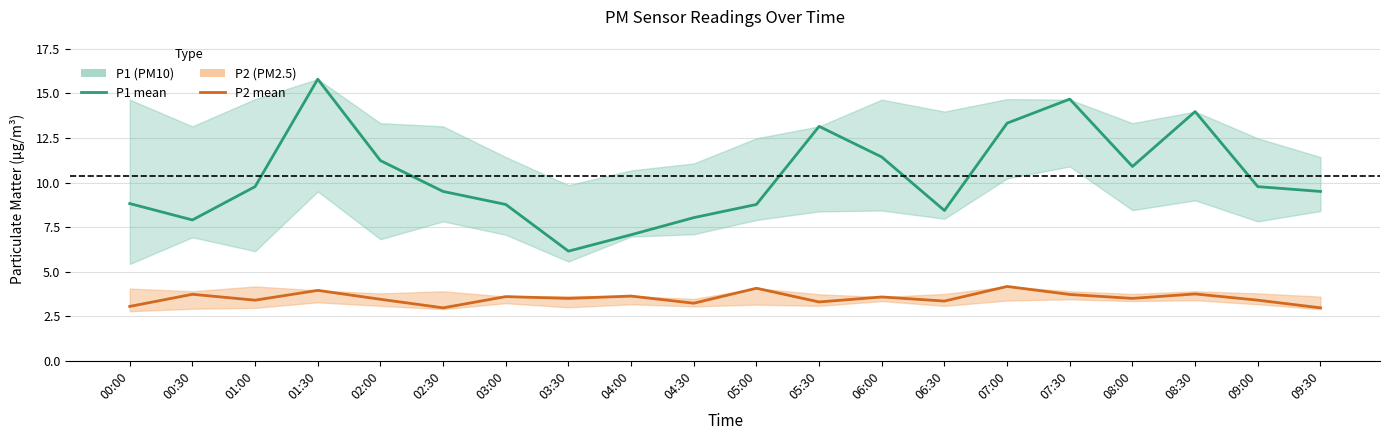

What is the sum of all P1 mean values?

207.0